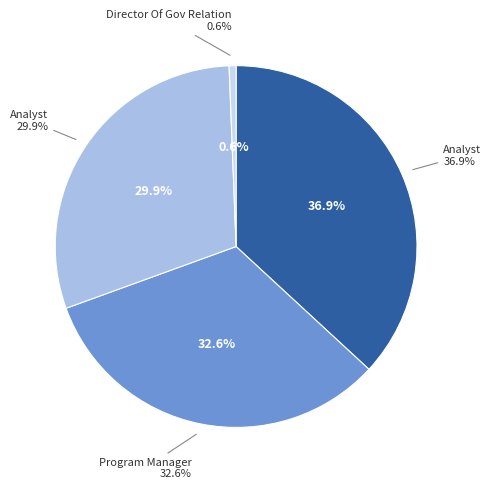

How many slices are in this pie chart?

4